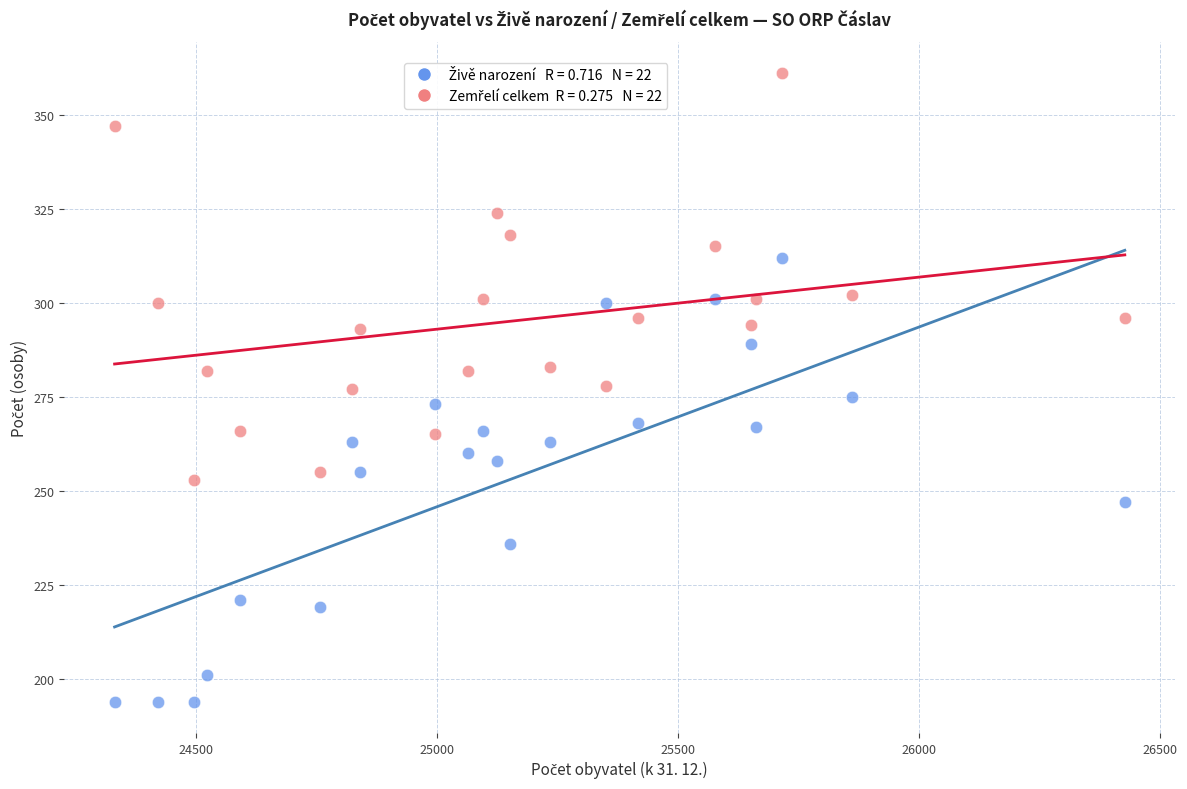

Across all data points, what is the range of X values (max minus min)?

2095